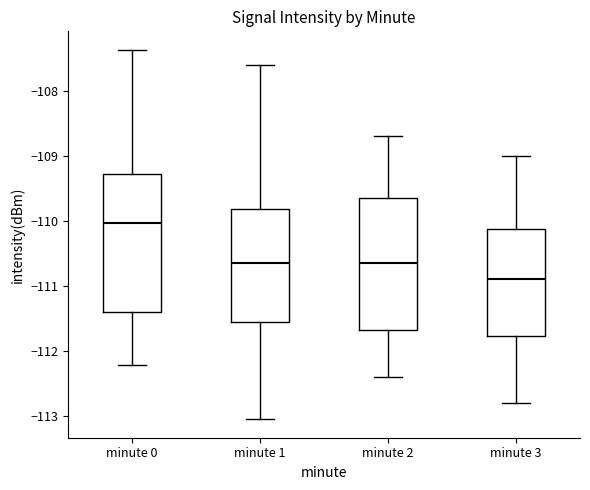

Which box's median line is the highest?

minute 0